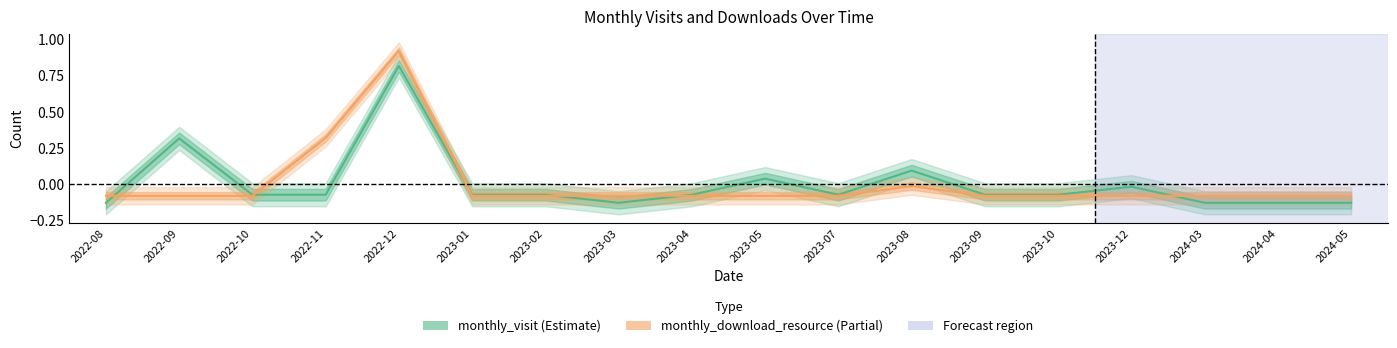

What is the difference between the second highest and minimum values in the monthly_download_resource series?

0.4